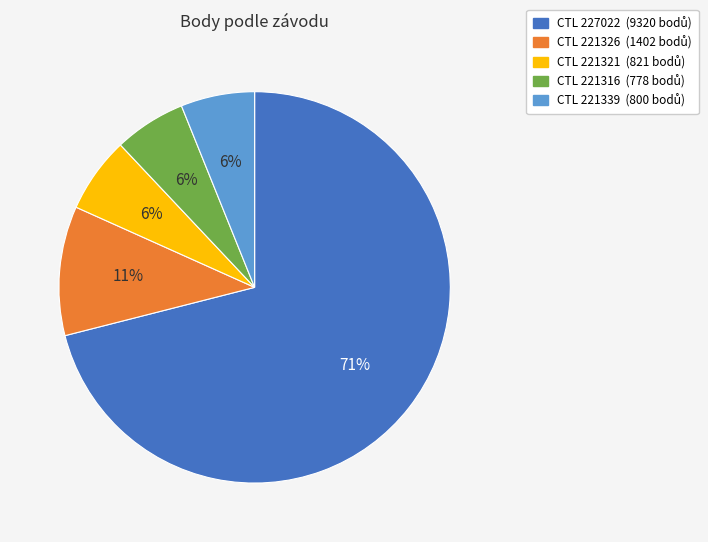

To the nearest percent, what is the average slice percentage?

20%